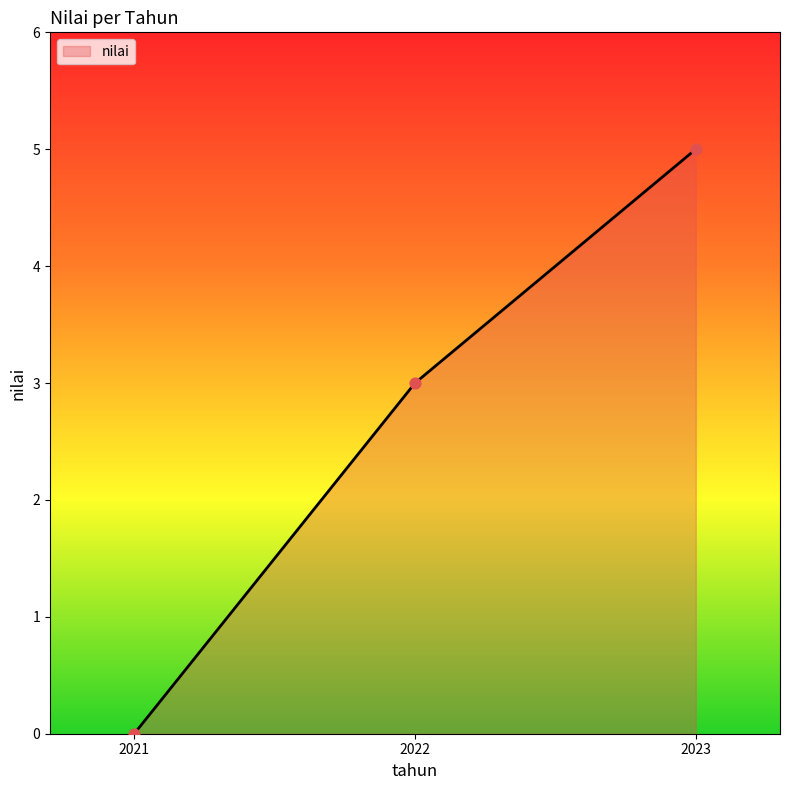

Which has a higher value, 2022 or 2023?

2023